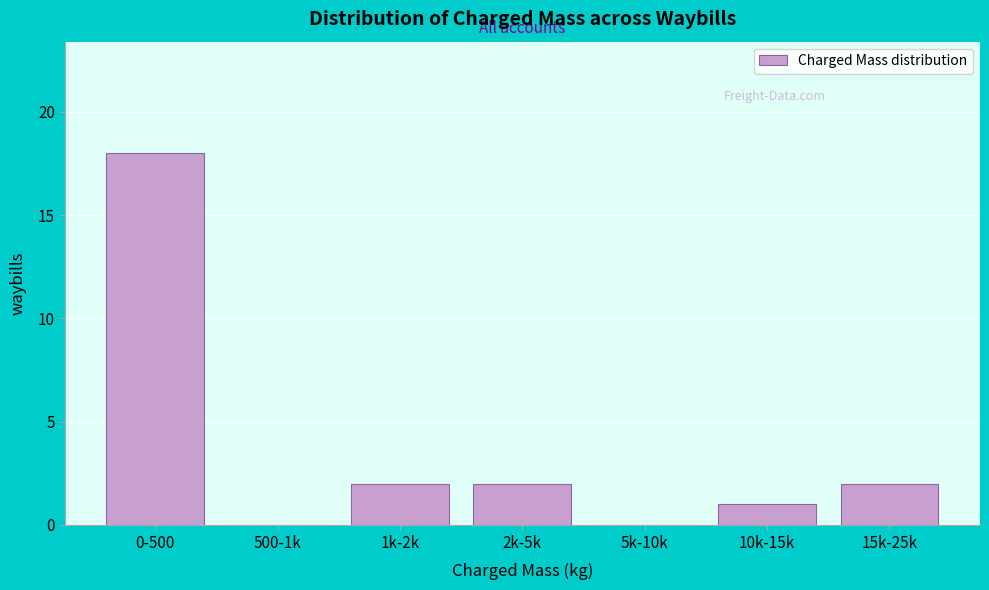

Reading left to right, extract all data points from this chart.

0-500=18	500-1k=0	1k-2k=2	2k-5k=2	5k-10k=0	10k-15k=1	15k-25k=2